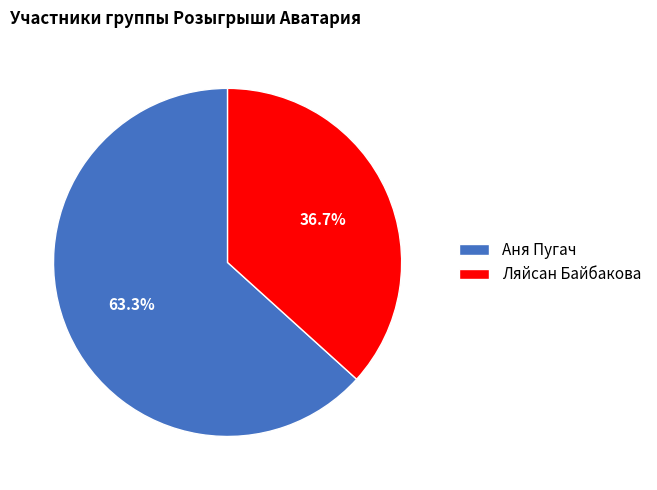

Is Аня Пугач the majority of the pie?

Yes